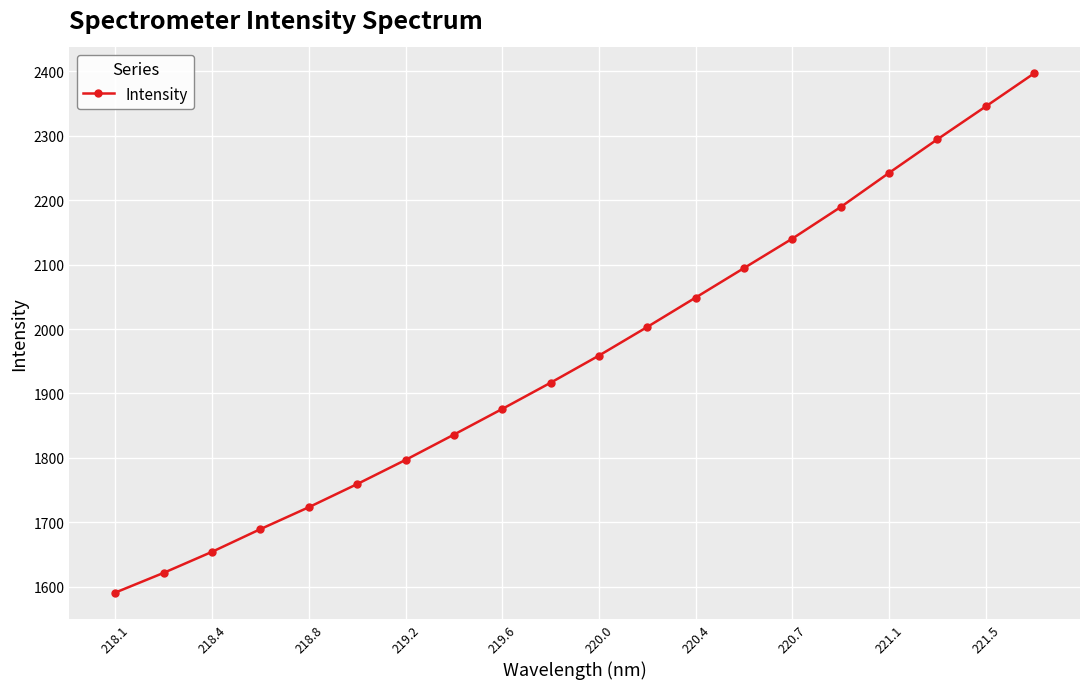

True or false: there are more than 1 points higher than both neighbors.

False